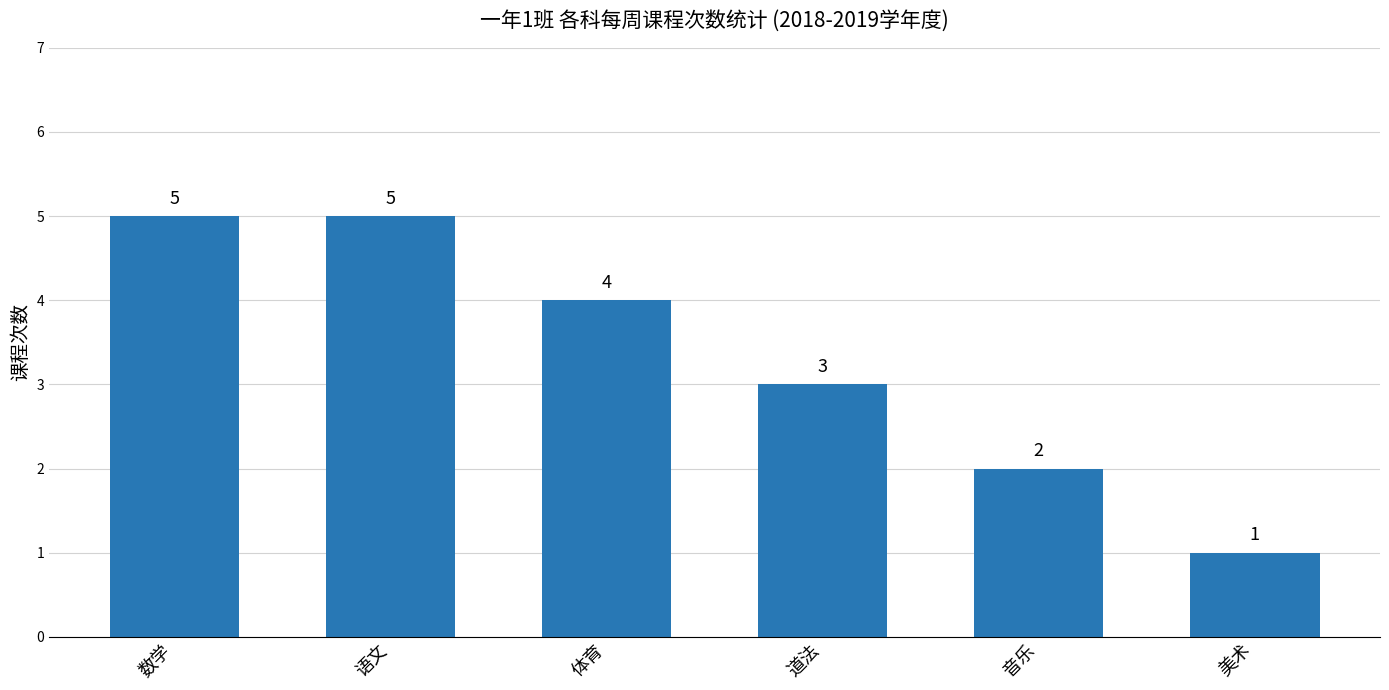

Is it true that the value at 数学 is 5?

True